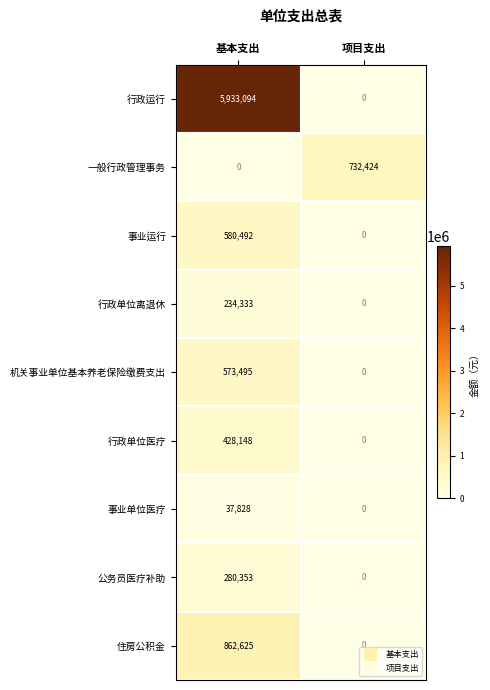

What is the highest value of the 行政运行 series?

5933094